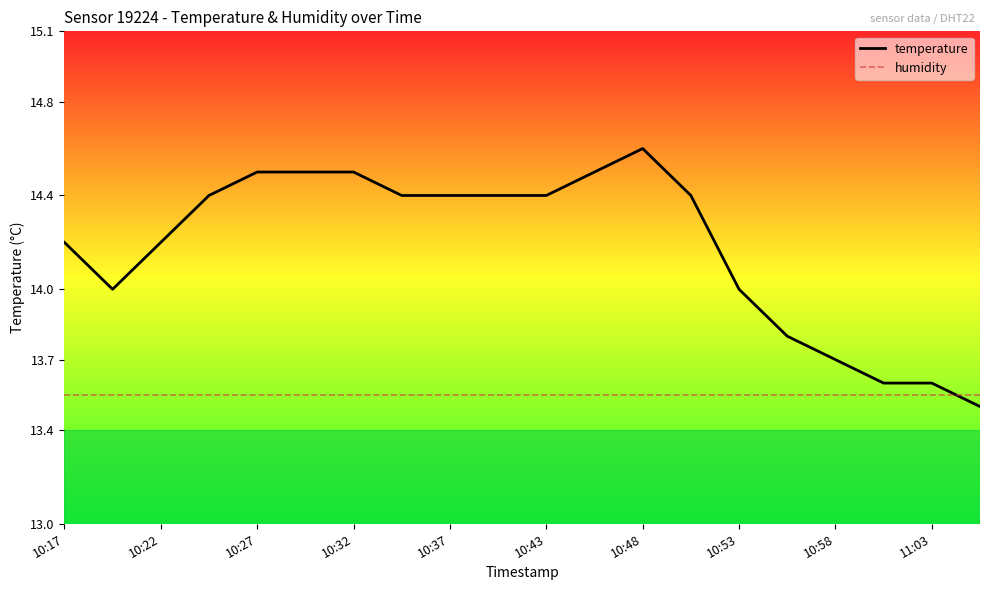

True or false: humidity and temperature cross at least once.

True